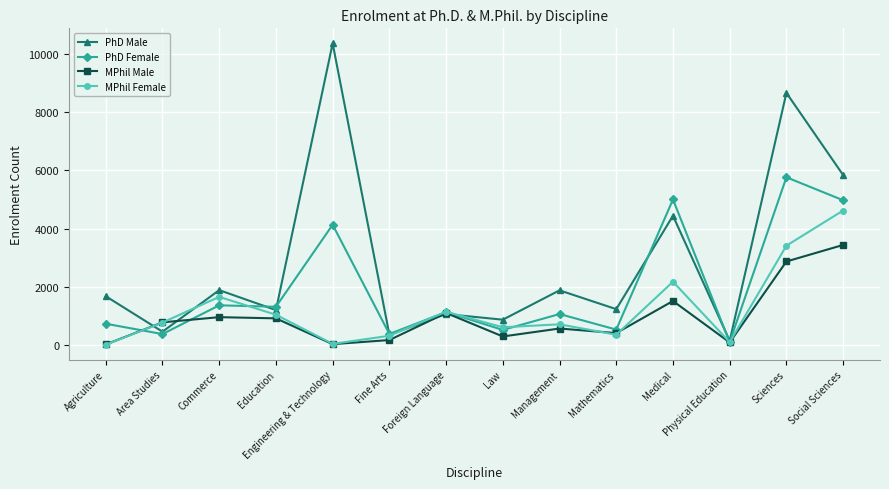

Rank the series by their maximum value, from highest to lowest.

PhD Male, PhD Female, MPhil Female, MPhil Male